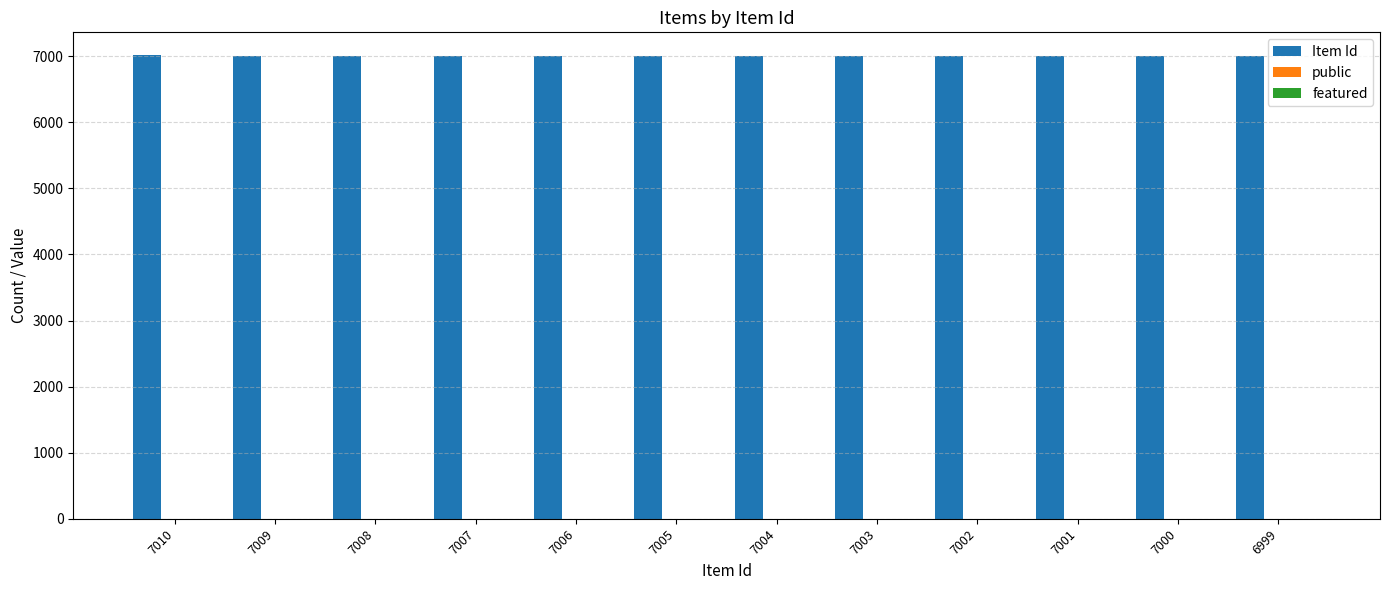

Which series has the largest total across all categories?

Item Id